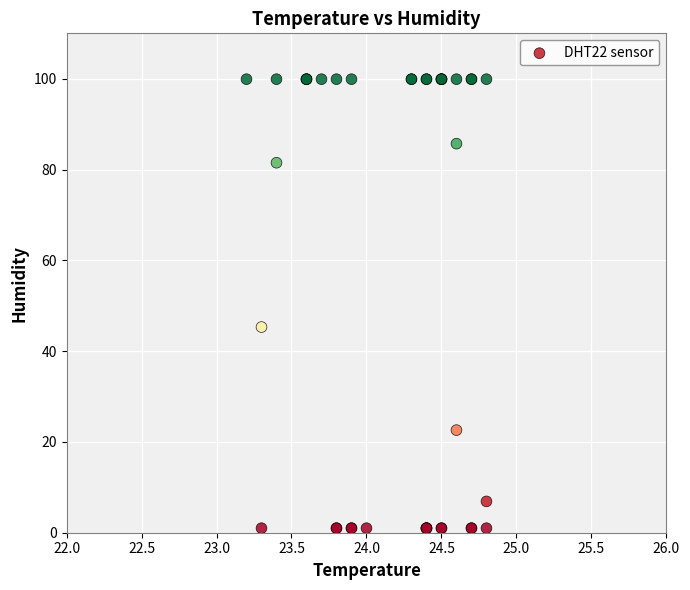

What Y value in the scatter plot is closest to 50?

45.3